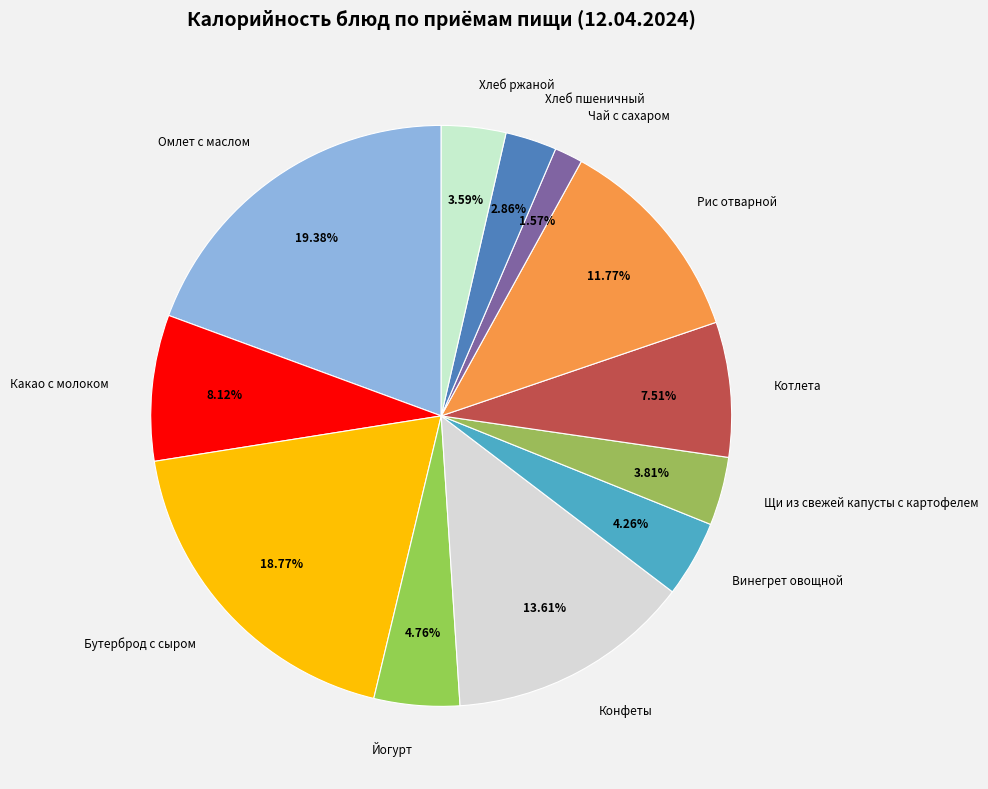

To the nearest percent, what portion does Щи из свежей капусты с картофелем represent?

4%